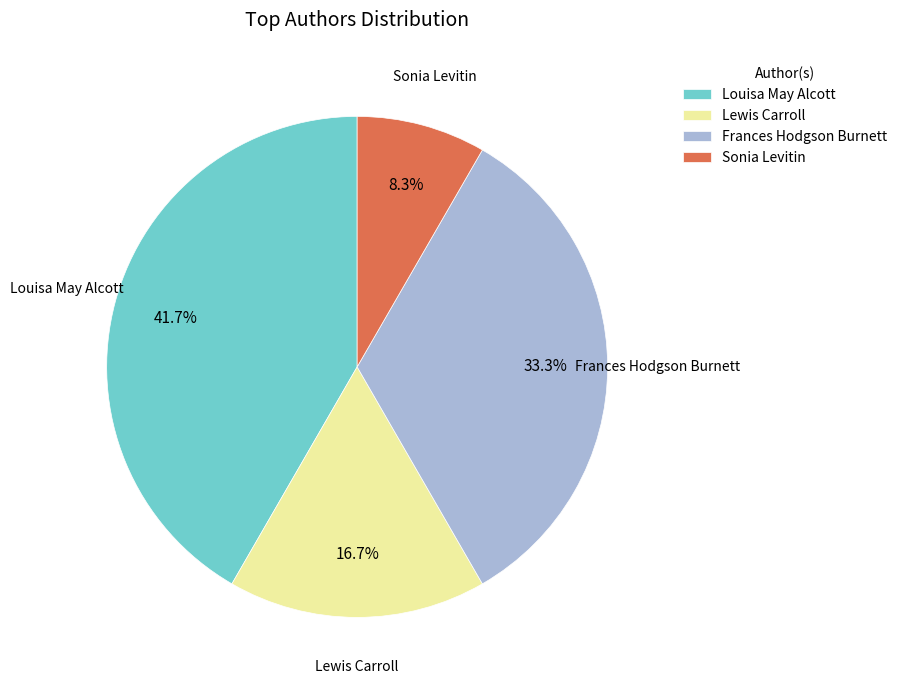

How many segments does this pie chart have?

4